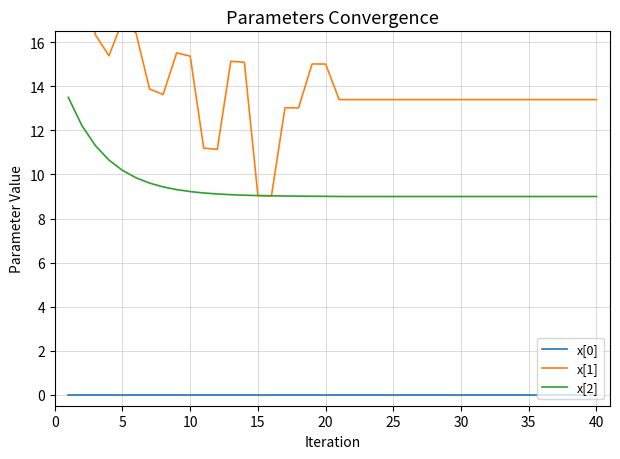

Is this an area chart (filled region under the line)?

No